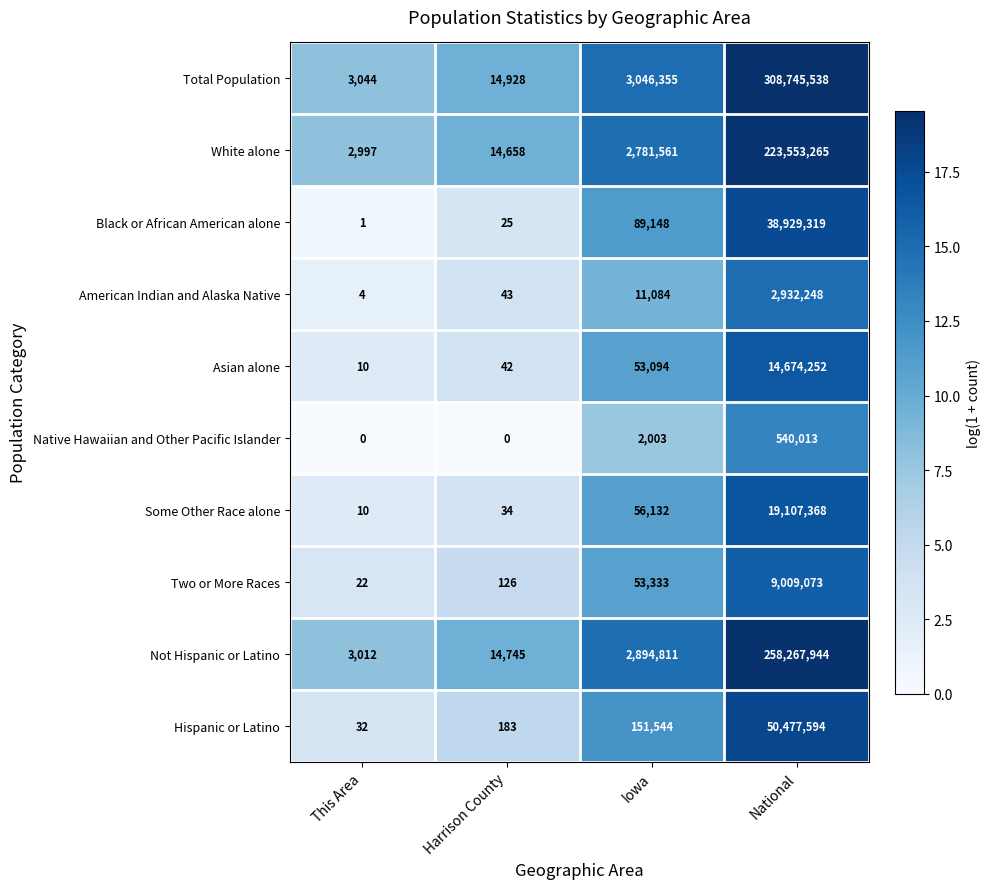

Which series has the largest total across all categories?

Total Population